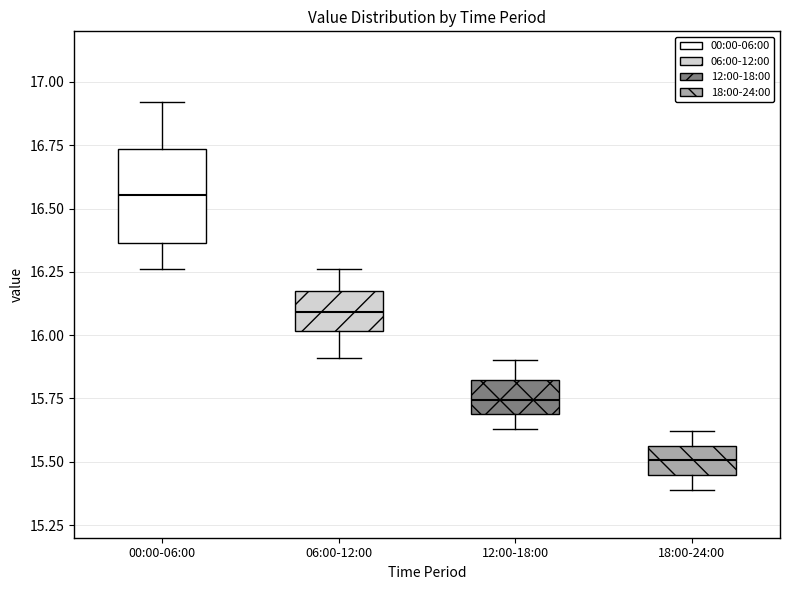

Which box has the highest median line?

00:00-06:00